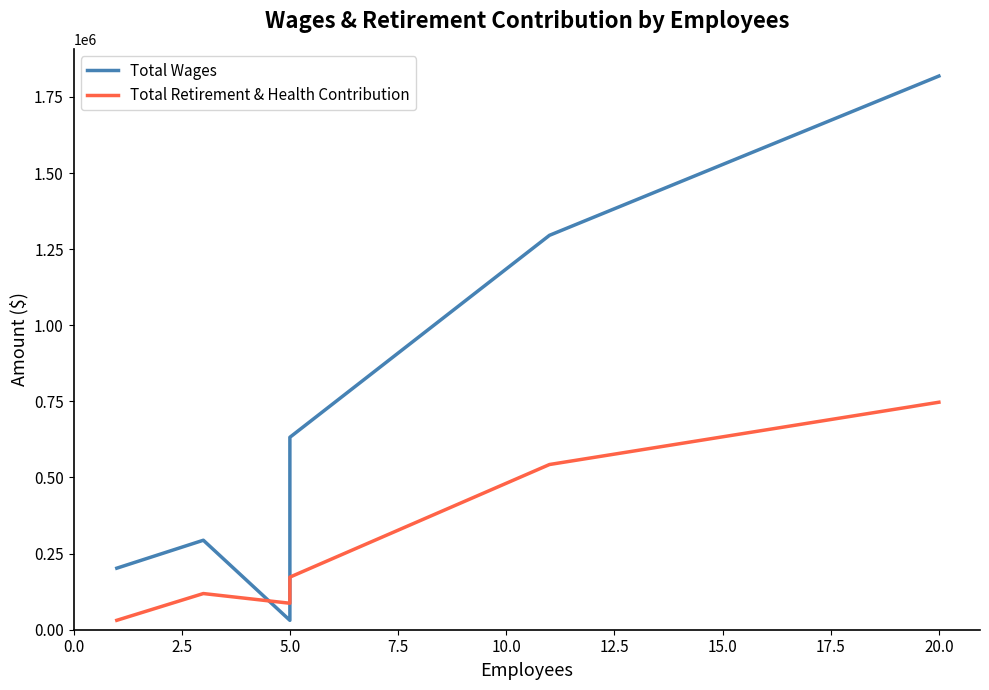

At how many categories does at least one series exceed 1167625?

2